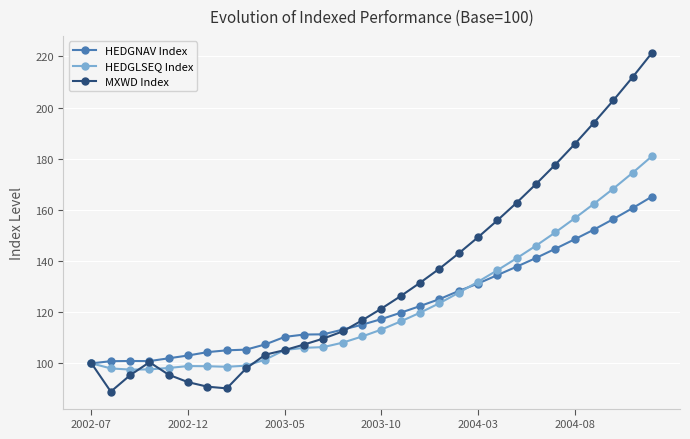

Which series has the largest total across all categories?

MXWD Index